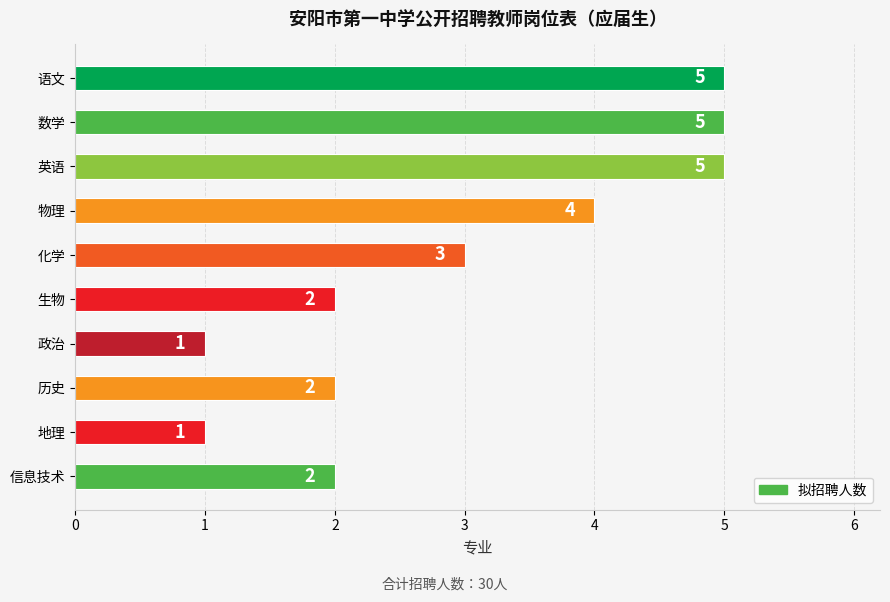

At which label is the value closest to 3?

化学